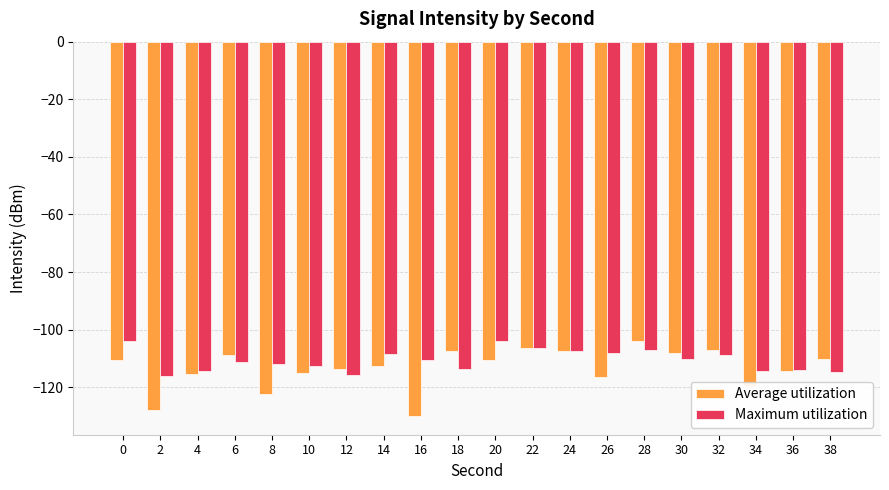

What is the average value of the Average utilization series?

-113.4